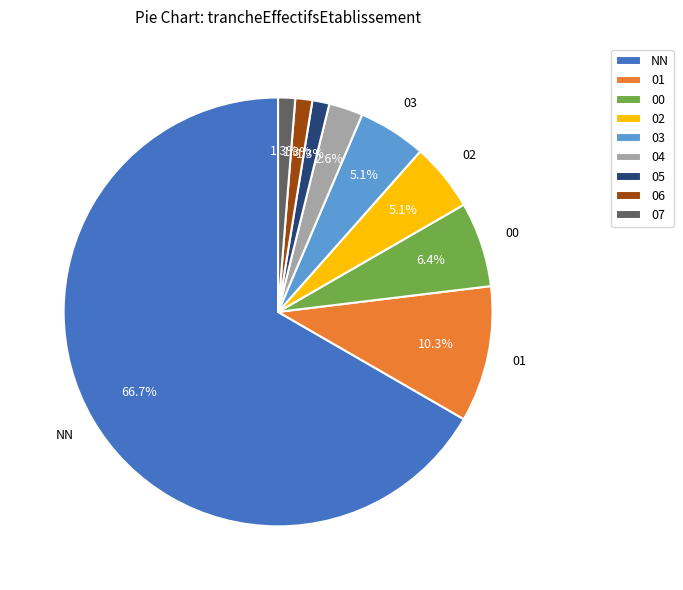

Is there any slice that represents more than half of the pie?

Yes